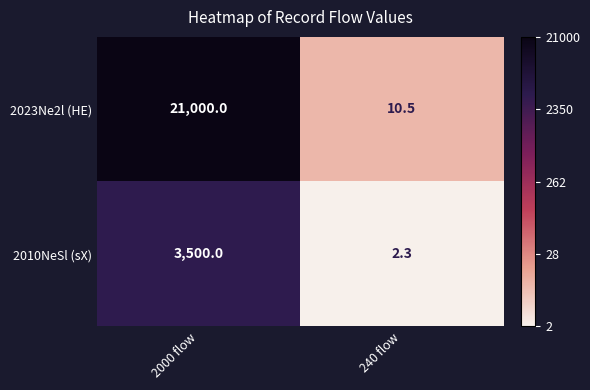

What is the smallest value displayed?

2.3